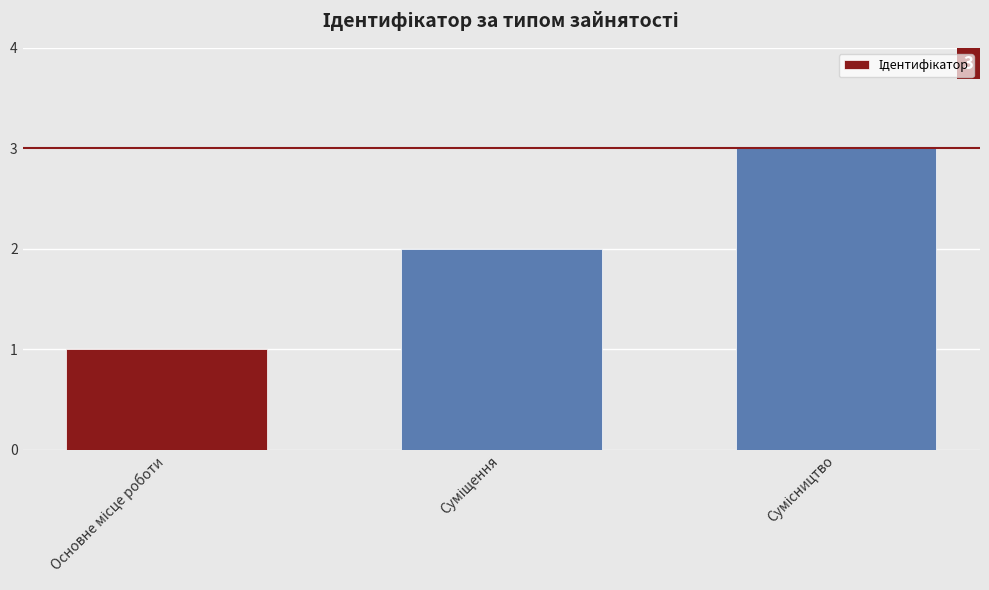

What is the maximum value shown in the chart?

3